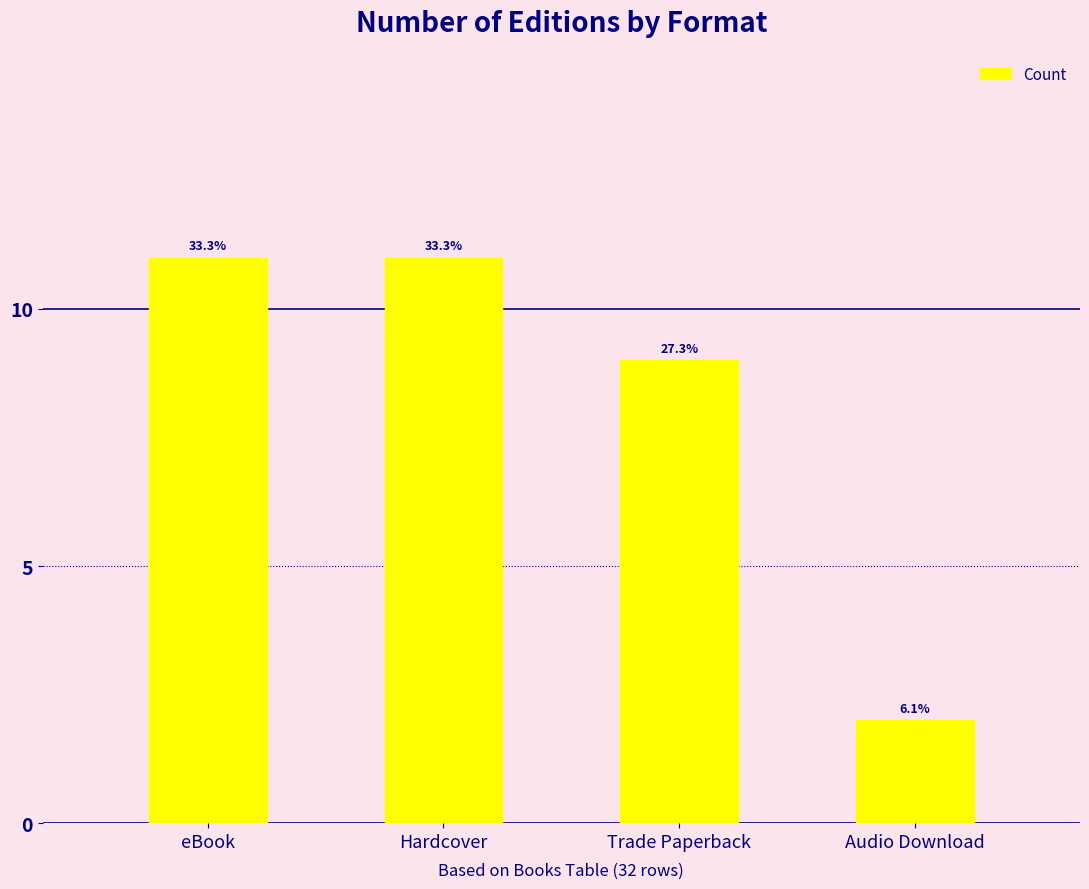

What is the label of the 3rd bar from the left?

Trade Paperback